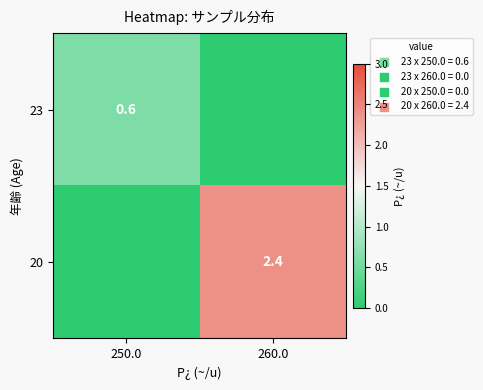

Is it true that 23 equals 0.8 at 250.0?

False